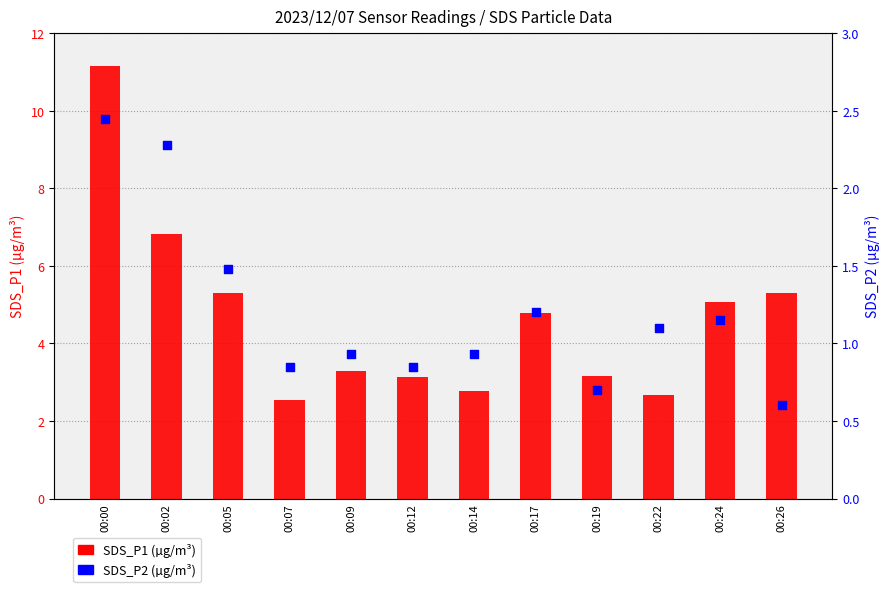

What is the total value across all series at 00:02?

9.1